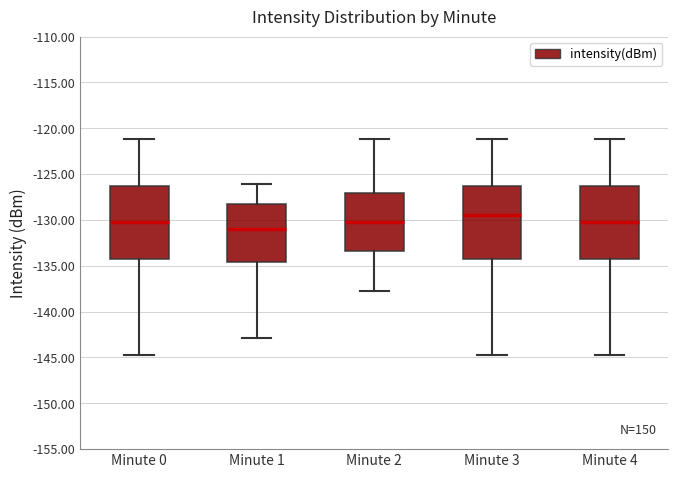

Which box has the lowest median line?

Minute 1